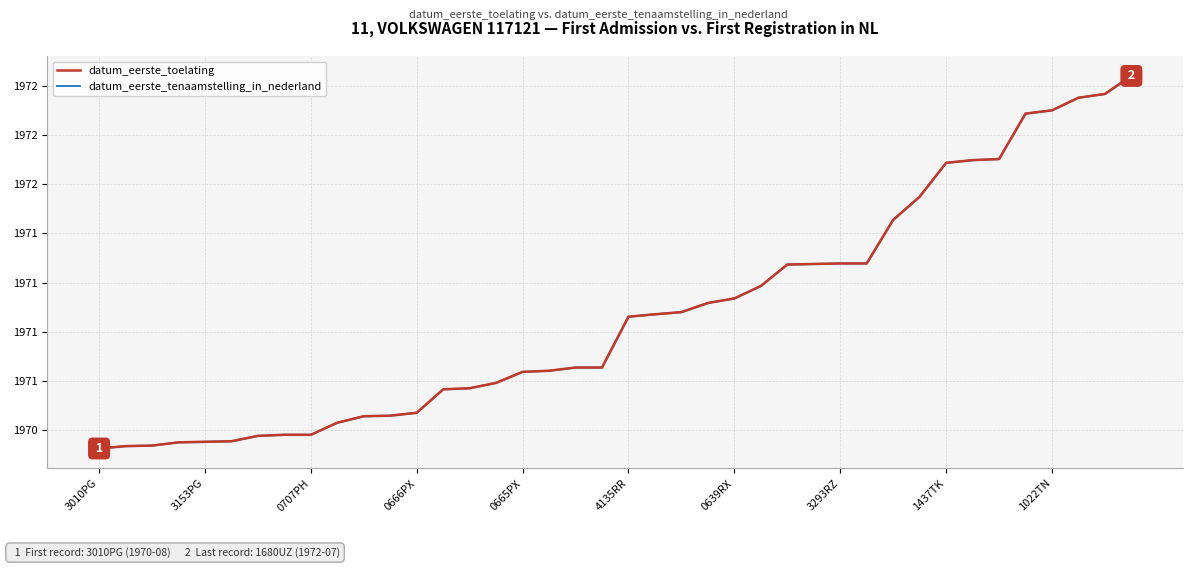

What are all the series names shown in the legend?

datum_eerste_toelating, datum_eerste_tenaamstelling_in_nederland